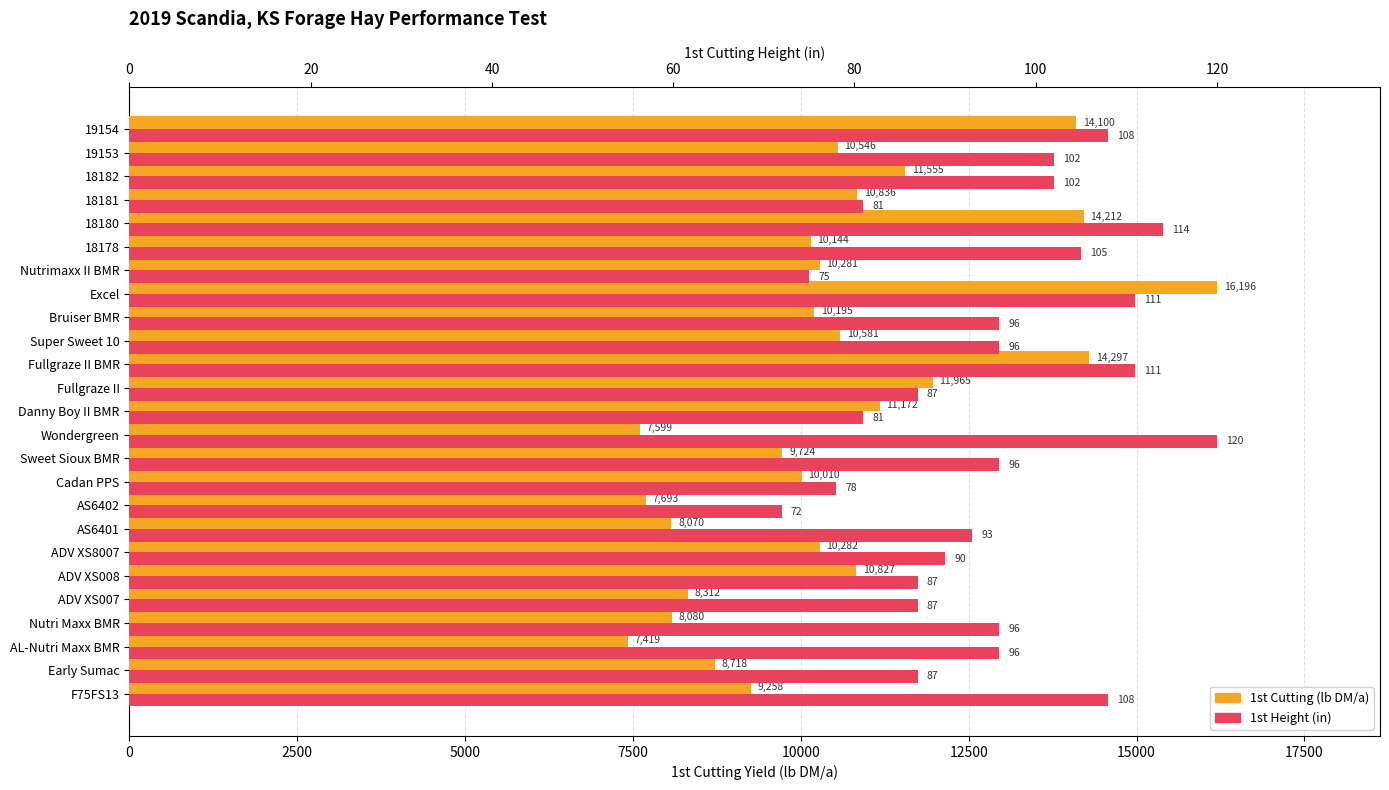

What are all the series names shown in the legend?

1st Cutting (lb DM/a), 1st Height (in)